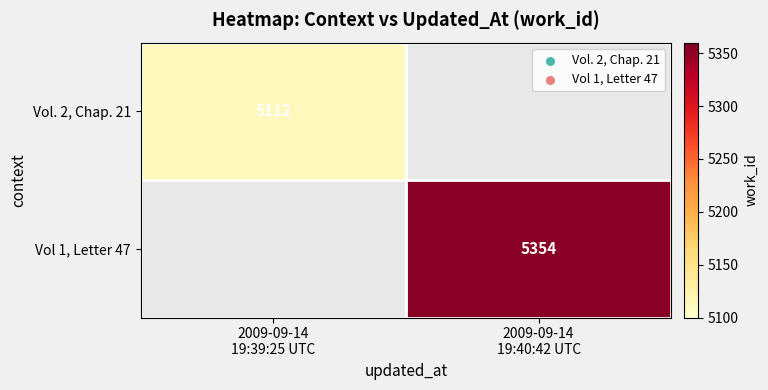

Is it true that Vol. 2, Chap. 21 equals 5112.0 at 2009-09-14 19:39:25 UTC?

True